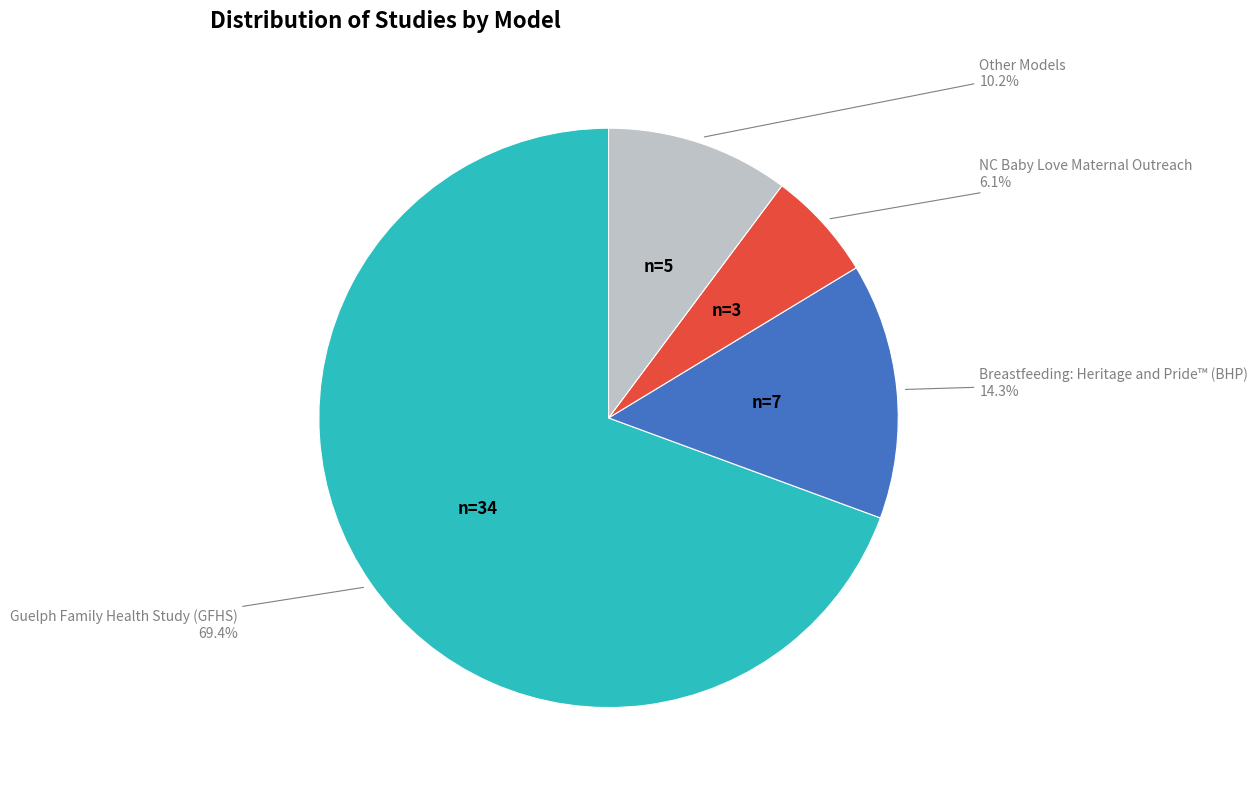

Does any single category account for the majority?

Yes